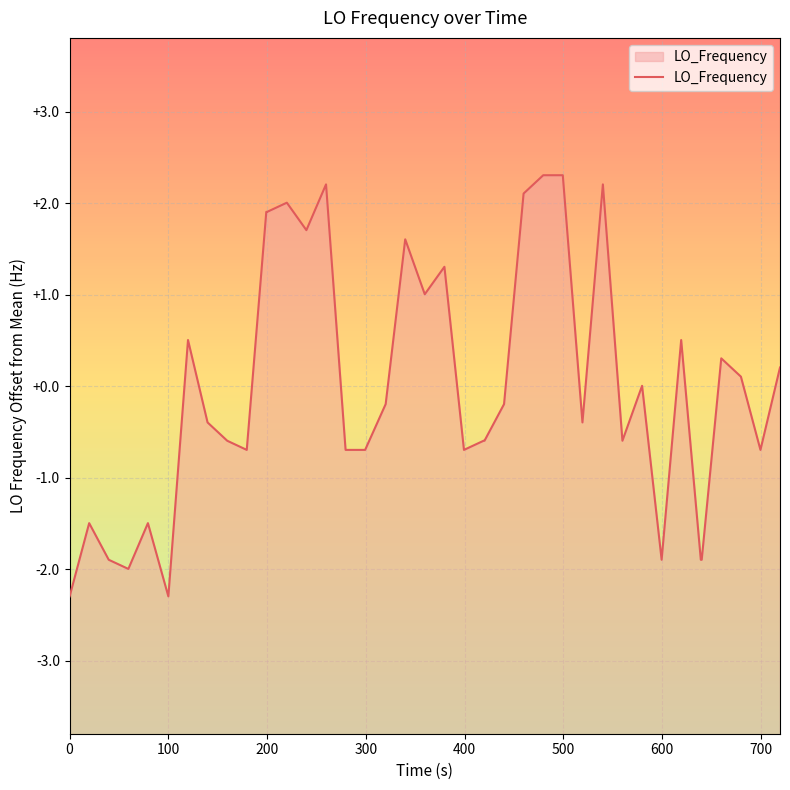

What is the difference between the maximum and minimum values?

4.6